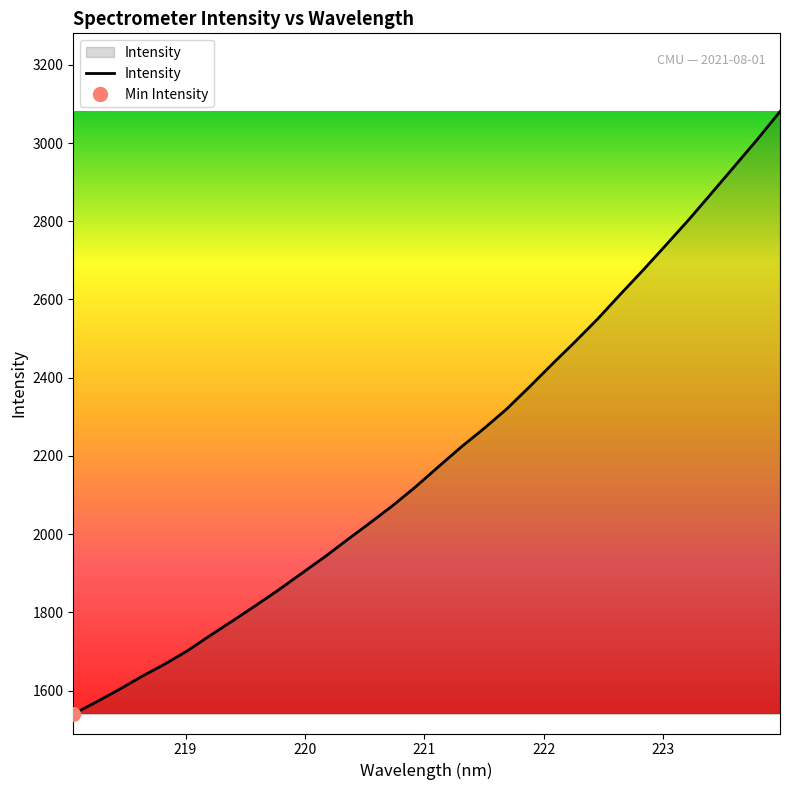

How many categories are shown in the chart?

32